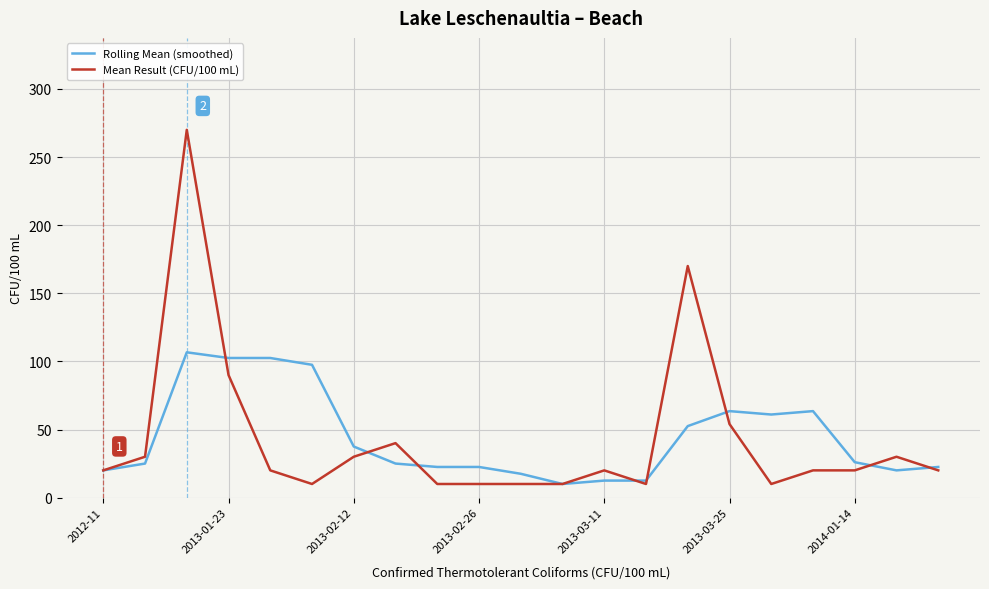

Which series has the widest spread of values?

Mean Result (CFU/100 mL)